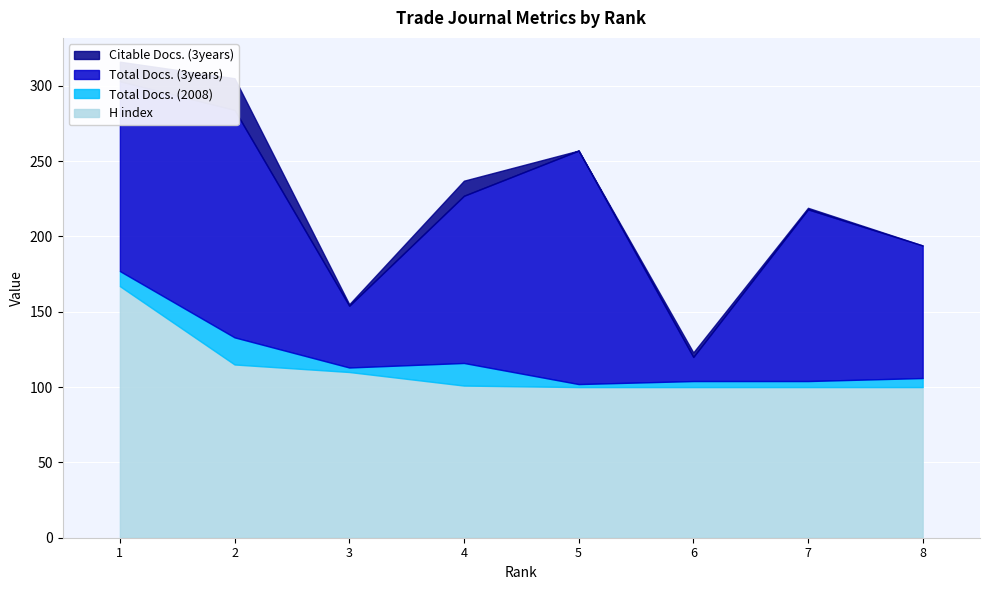

What is the difference between the second highest and second lowest values in the Citable Docs. (3years) series?

13